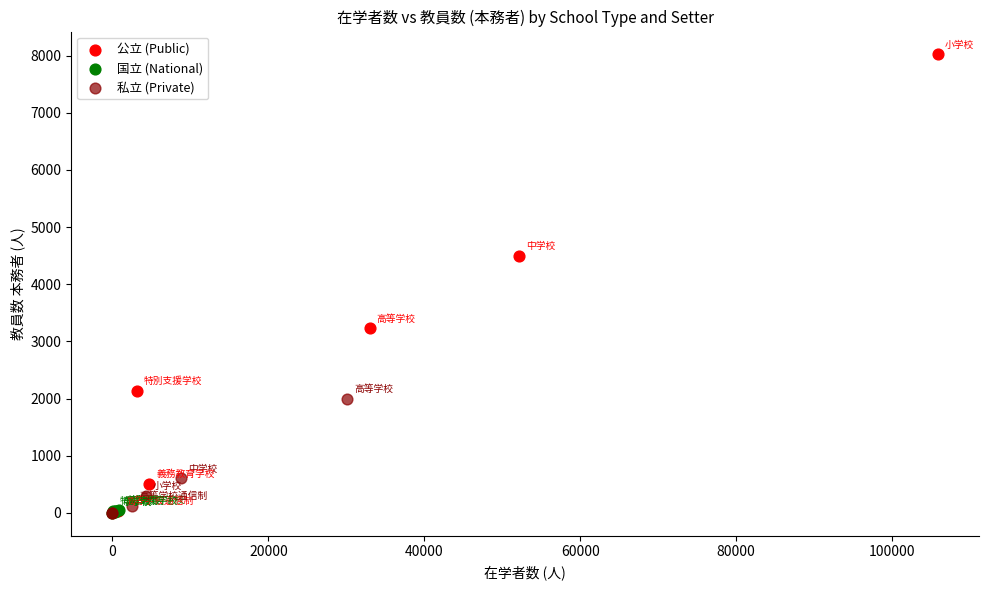

Which series has the widest spread of Y values?

公立 (Public)